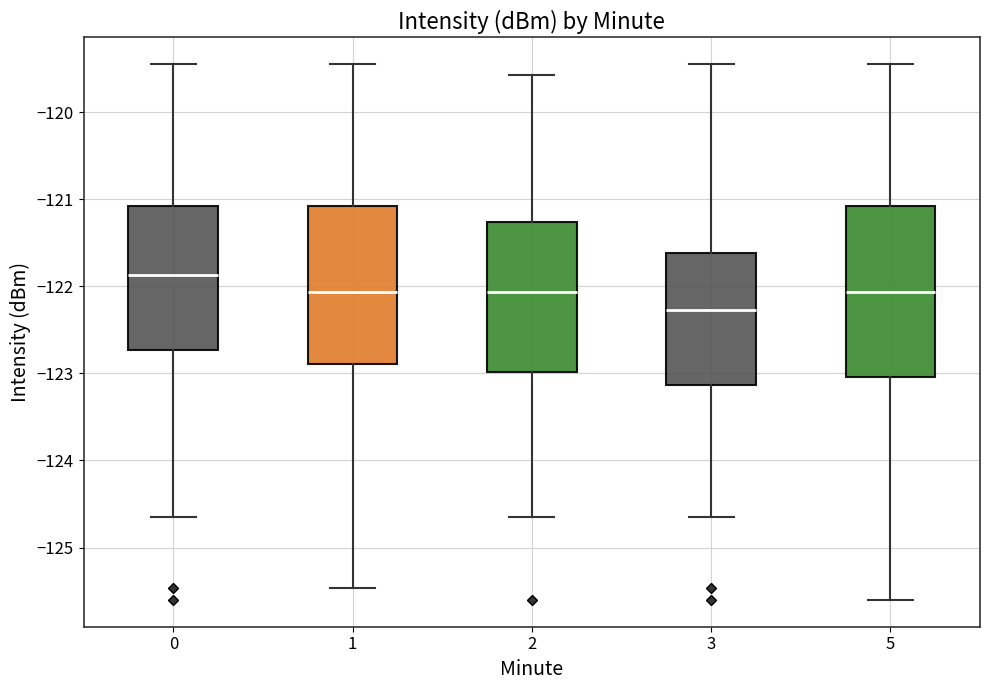

Which box is the tallest, from its lower edge to its upper edge?

5